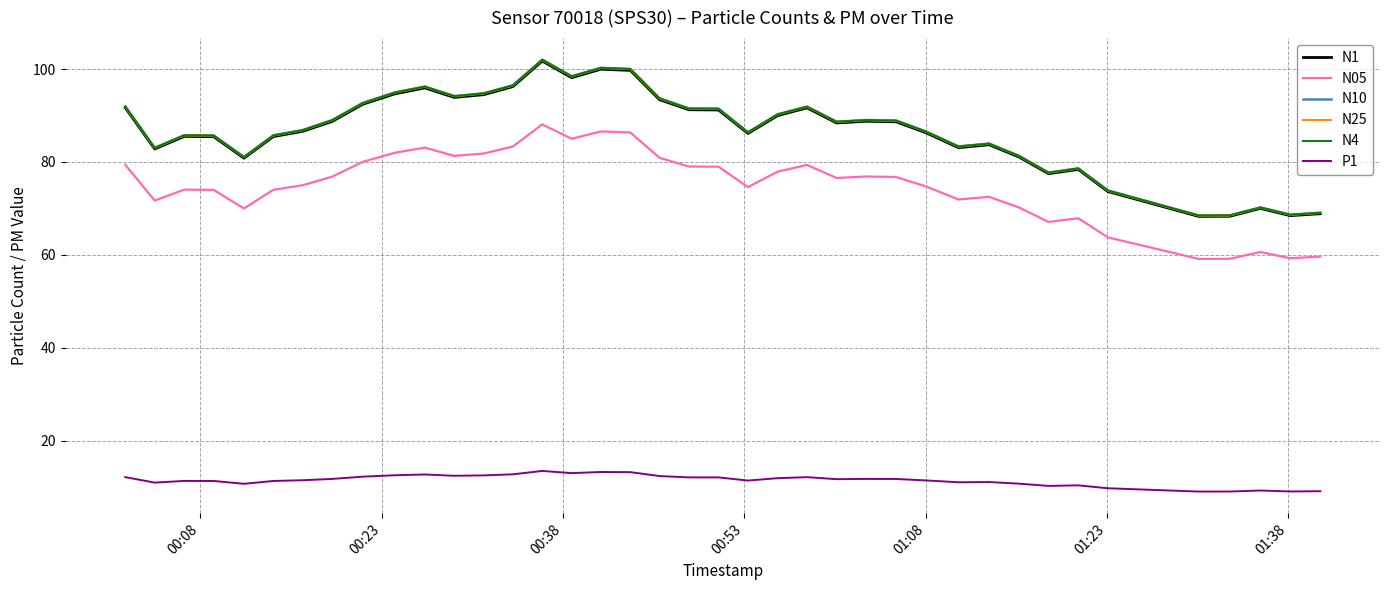

True or false: N4 and P1 intersect in this chart.

False